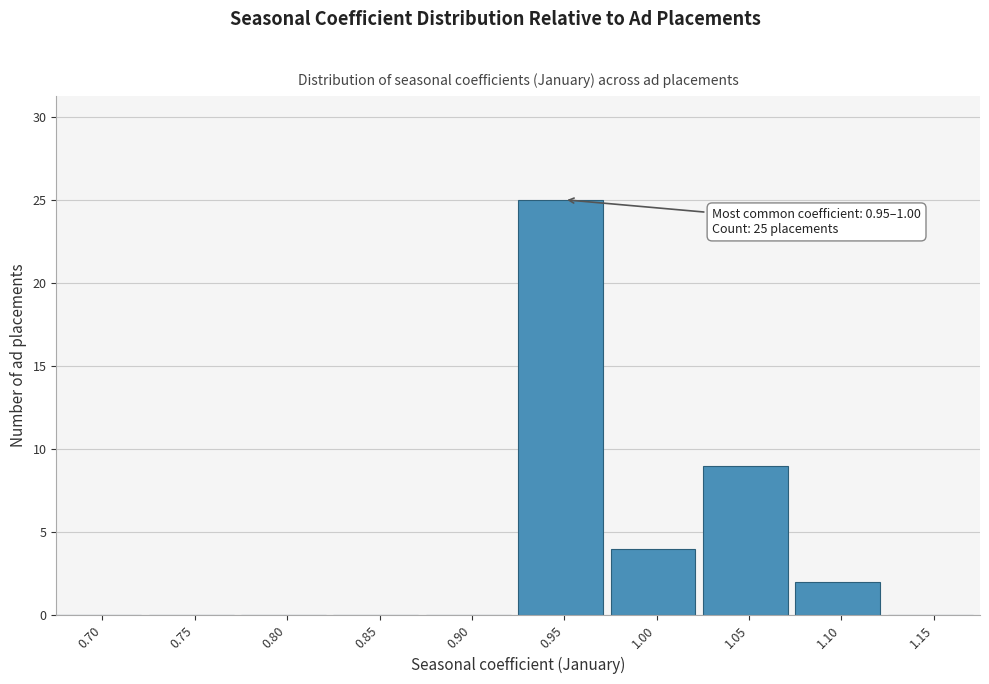

Reading left to right, list all the values displayed in this chart.

0.70=0	0.75=0	0.80=0	0.85=0	0.90=0	0.95=25	1.00=4	1.05=9	1.10=2	1.15=0